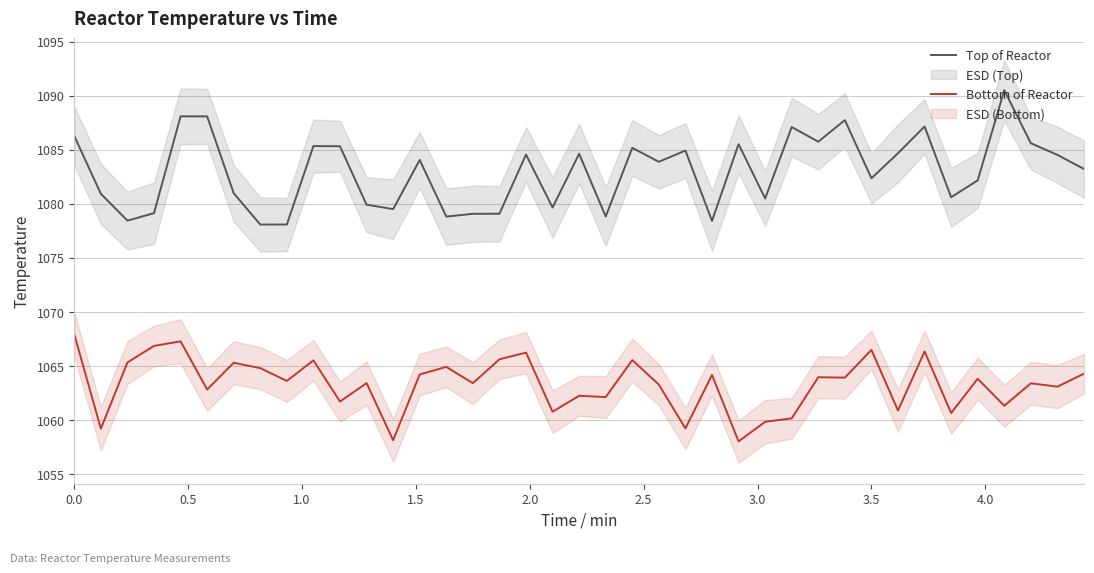

True or false: Top of Reactor and Bottom of Reactor intersect in this chart.

False